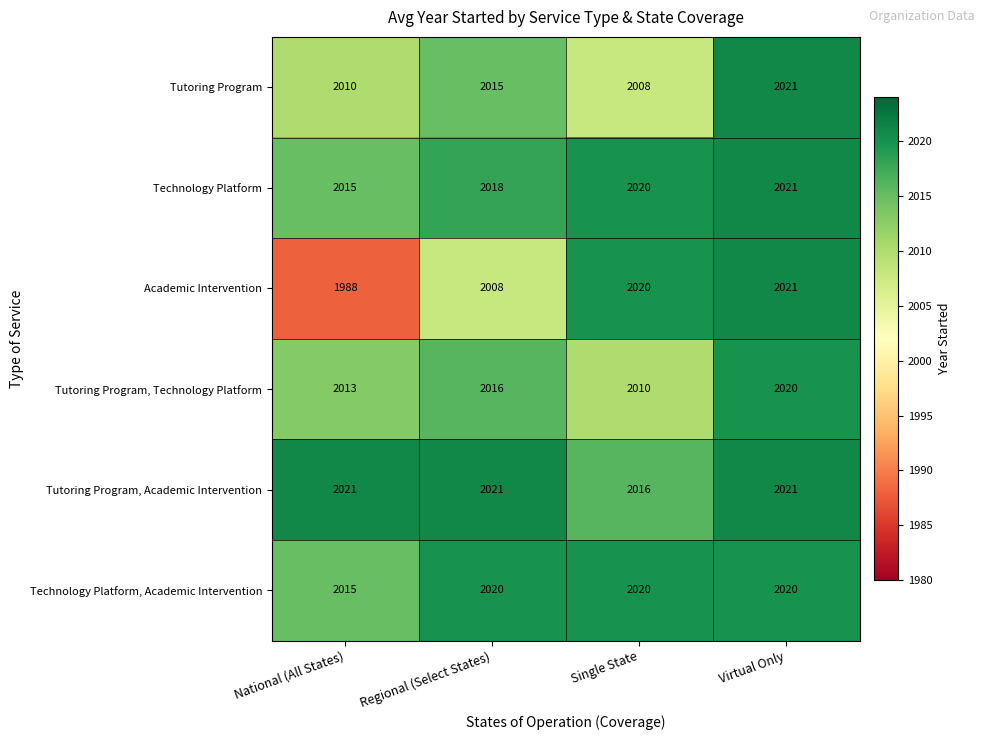

Between Single State and Virtual Only, which series saw the biggest shift?

Tutoring Program